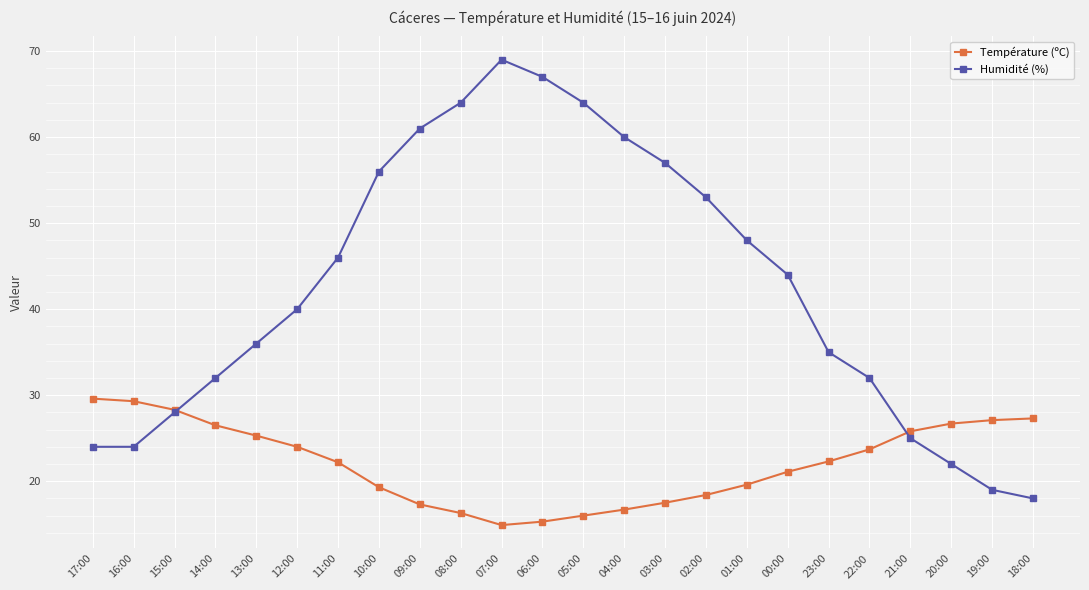

What is the label of the 19th point from the left?

23:00